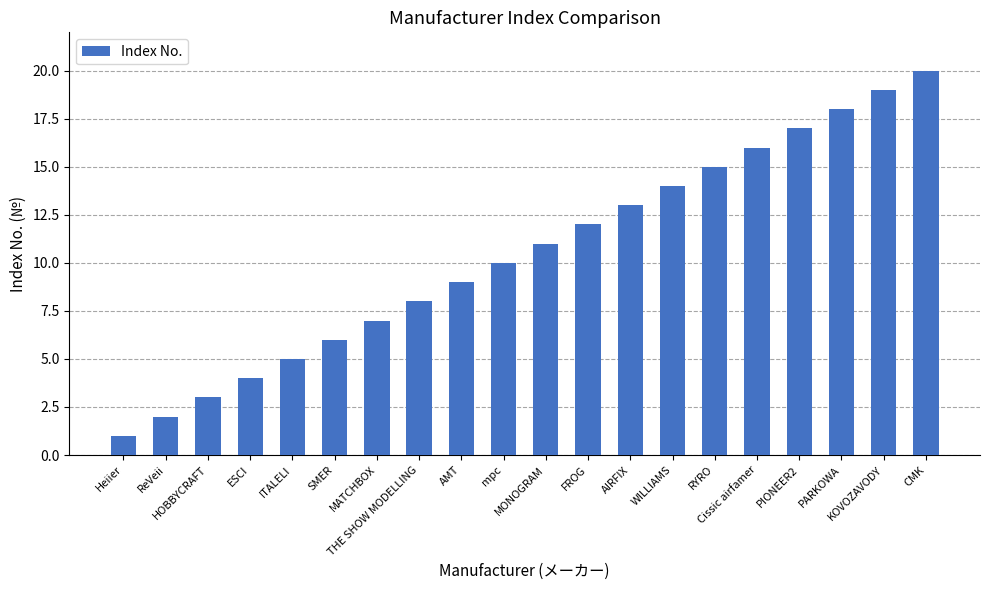

List the labels in order of value, largest first.

CMK, KOVOZAVODY, PARKOWA, PIONEER2, Cissic airfamer, RYRO, WILLIAMS, AIRFIX, FROG, MONOGRAM, mpc, AMT, THE SHOW MODELLING, MATCHBOX, SMER, ITALELI, ESCI, HOBBYCRAFT, ReVeii, Heiier